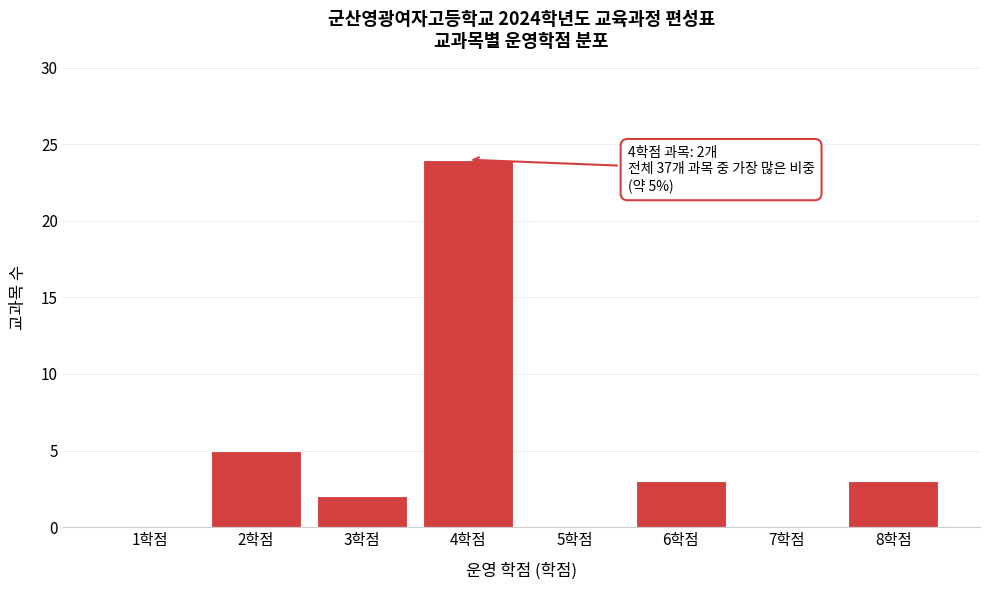

Reading left to right, what are all the values shown in this chart?

1학점=0	2학점=5	3학점=2	4학점=24	5학점=0	6학점=3	7학점=0	8학점=3